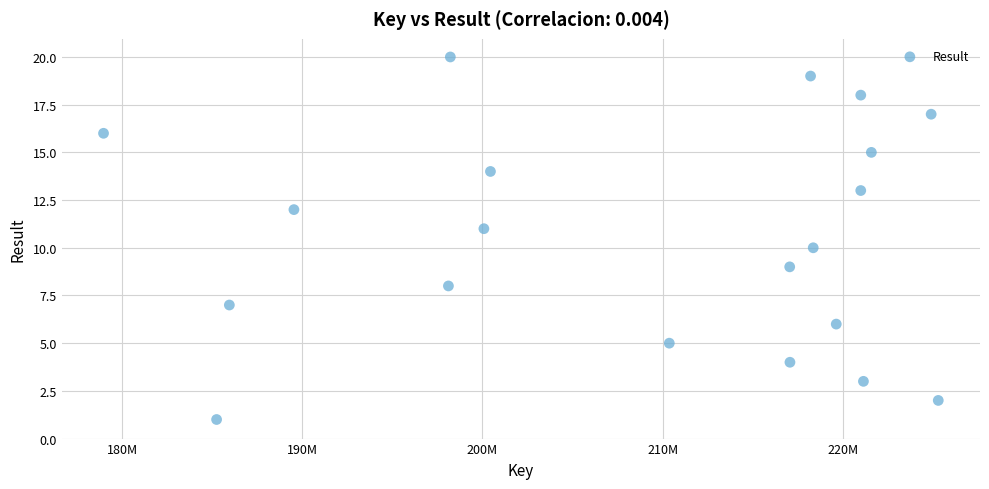

What is the range of X values (max minus min)?

46334667